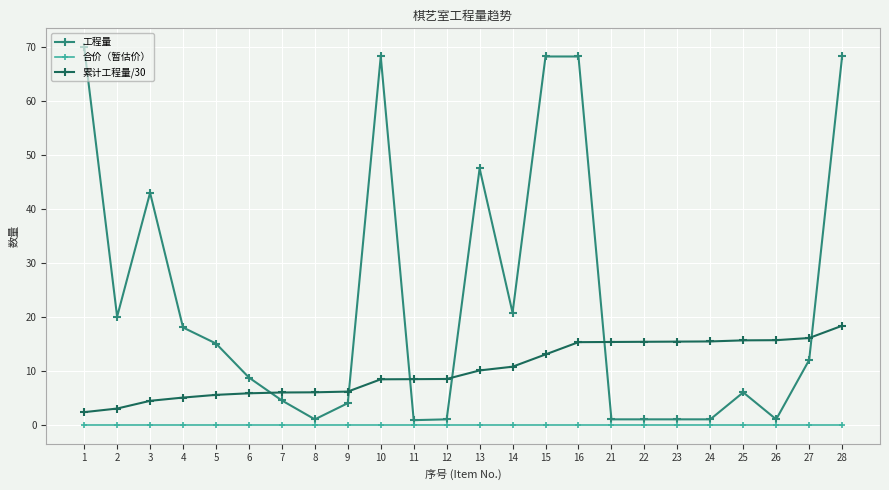

Rank the series at 14 from lowest to highest value.

合价（暂估价）, 累计工程量/30, 工程量